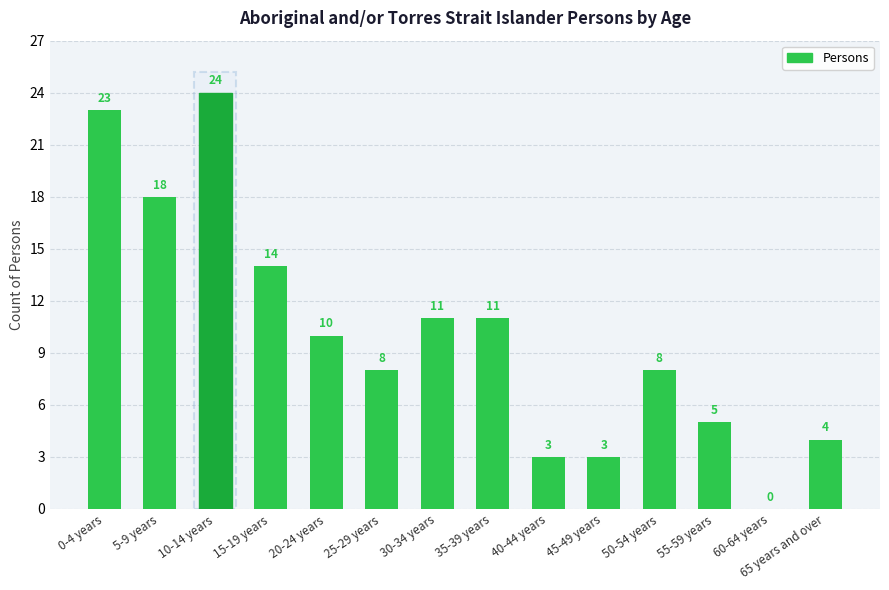

Which category has the highest value across all series?

10-14 years